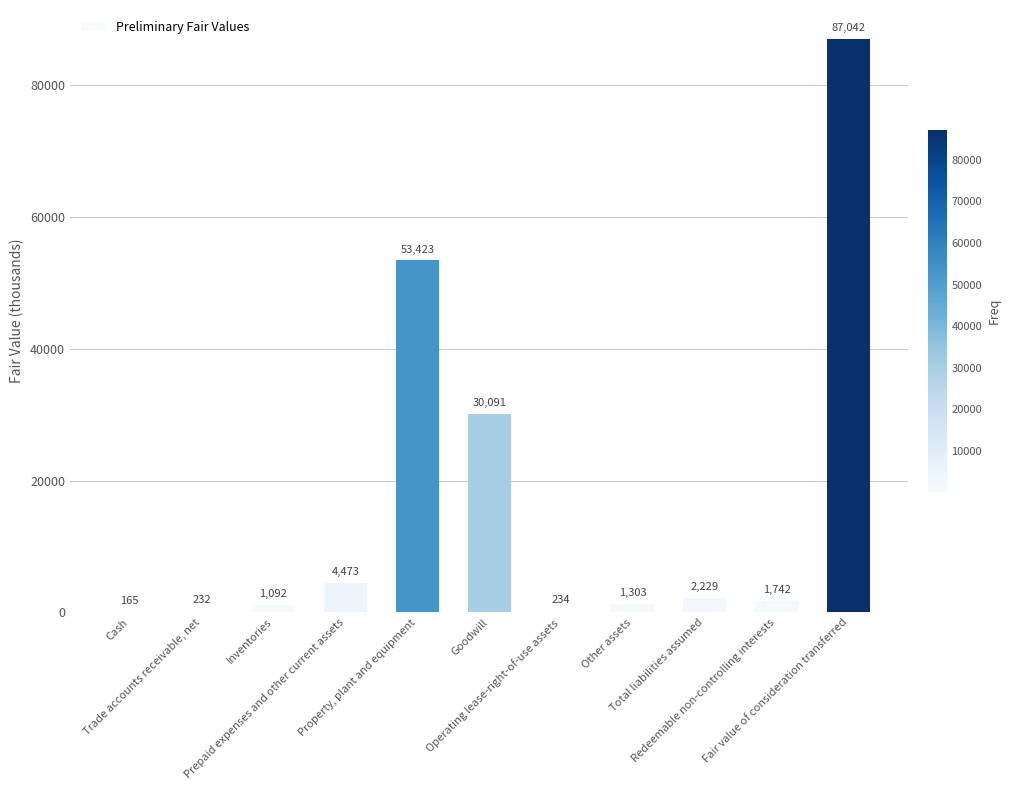

What is the sum of all values?

182026